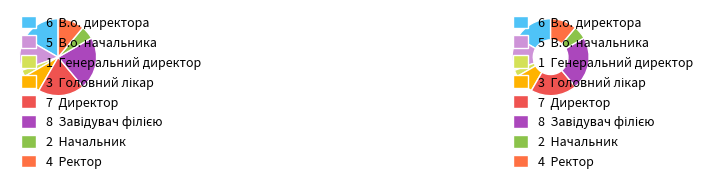

To the nearest percent, what is the average slice percentage?

12%